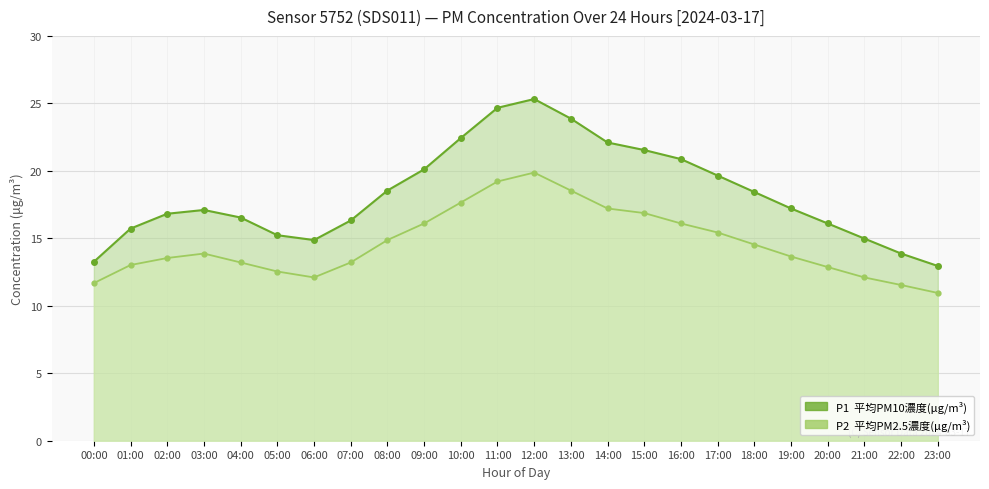

What is the average value of the P2 (PM2.5) series?

14.6